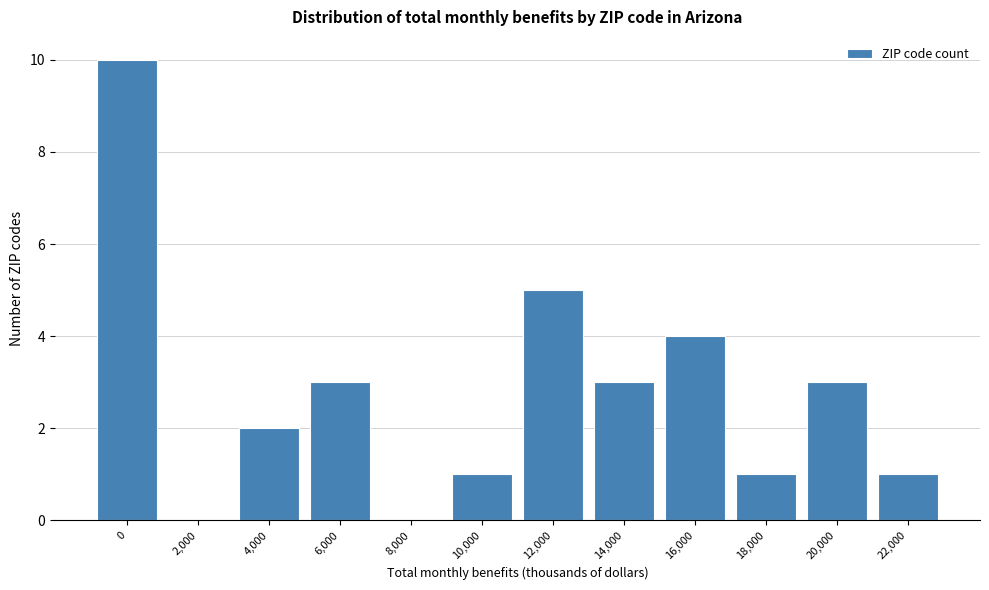

Reading left to right, transcribe all the data shown in this chart.

0=10	2,000=0	4,000=2	6,000=3	8,000=0	10,000=1	12,000=5	14,000=3	16,000=4	18,000=1	20,000=3	22,000=1